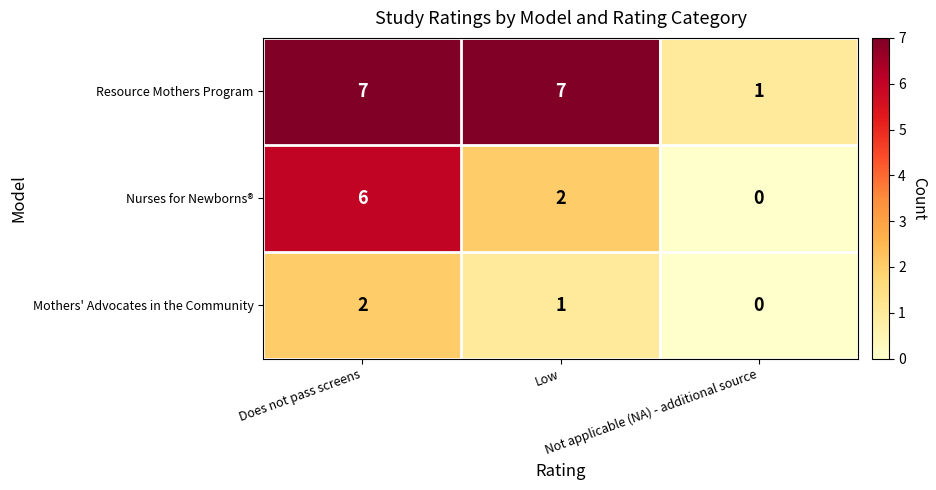

How many Nurses for Newborns® values are between 0 and 6?

3